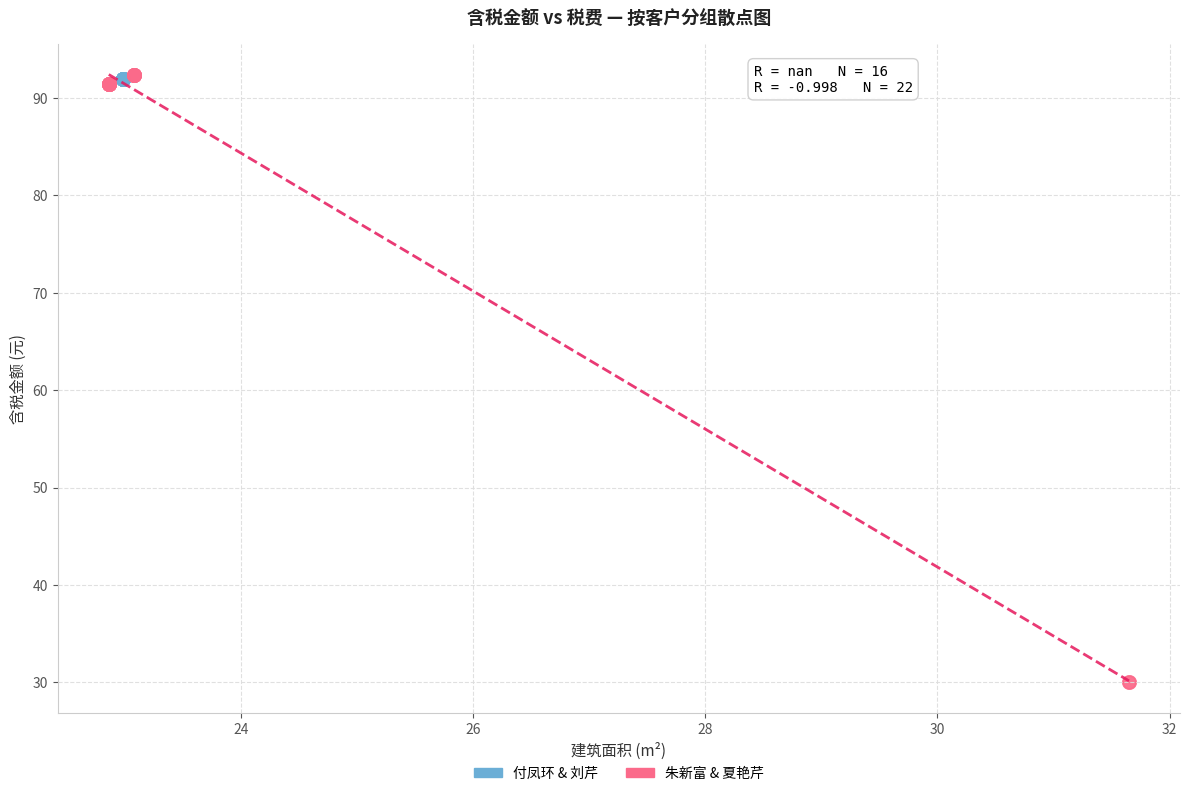

Which series reaches the minimum Y coordinate?

朱新富 & 夏艳芹